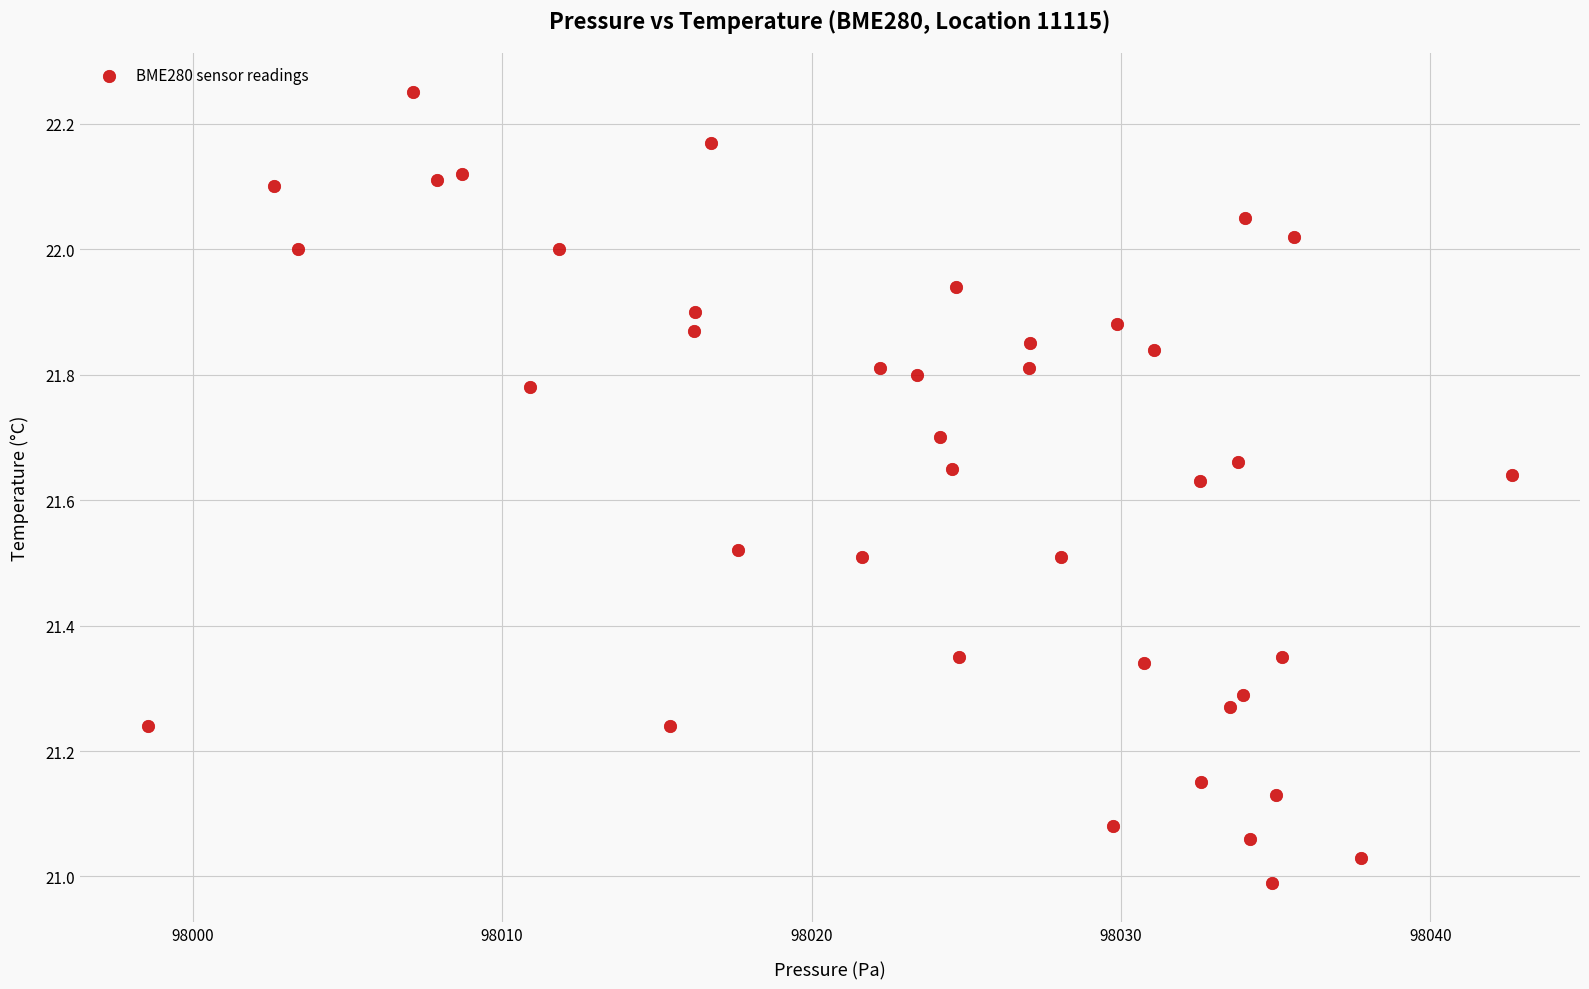

What is the range of Y values (max minus min)?

1.3